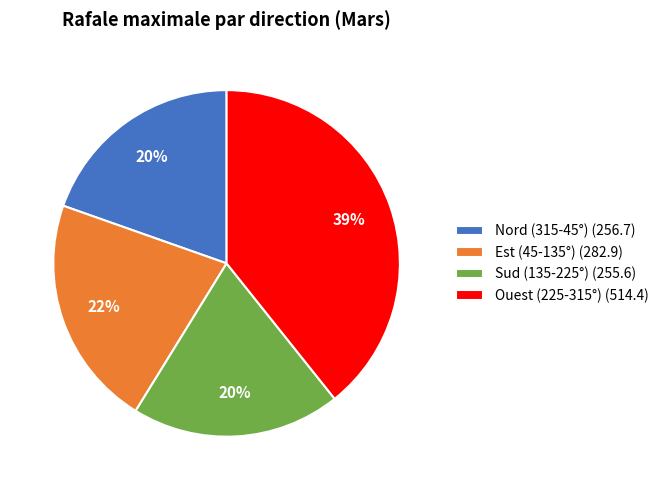

How many slices are in this pie chart?

4